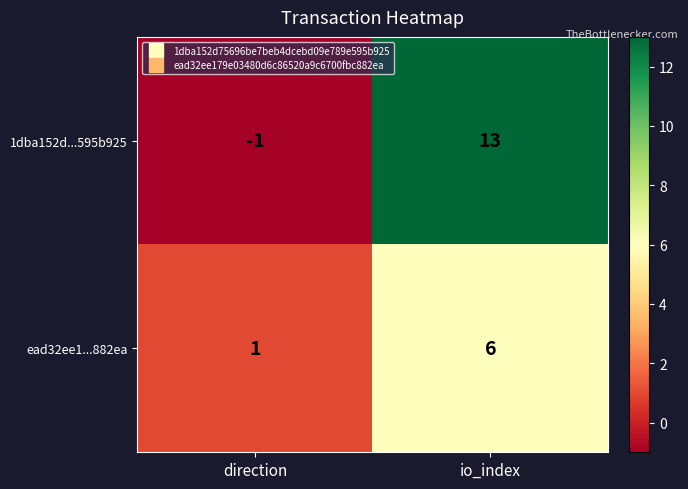

Reading right to left, transcribe all the data shown in this chart.

1dba152d...595b925: io_index=13	direction=-1
ead32ee1...882ea: io_index=6	direction=1